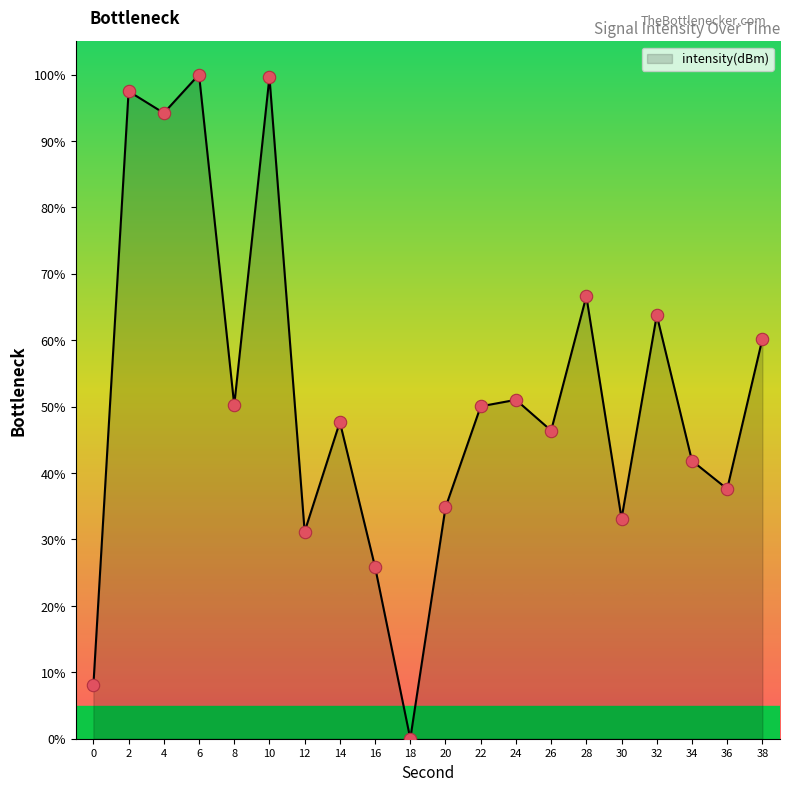

What is the change in value from 22 to 36?

-12.4